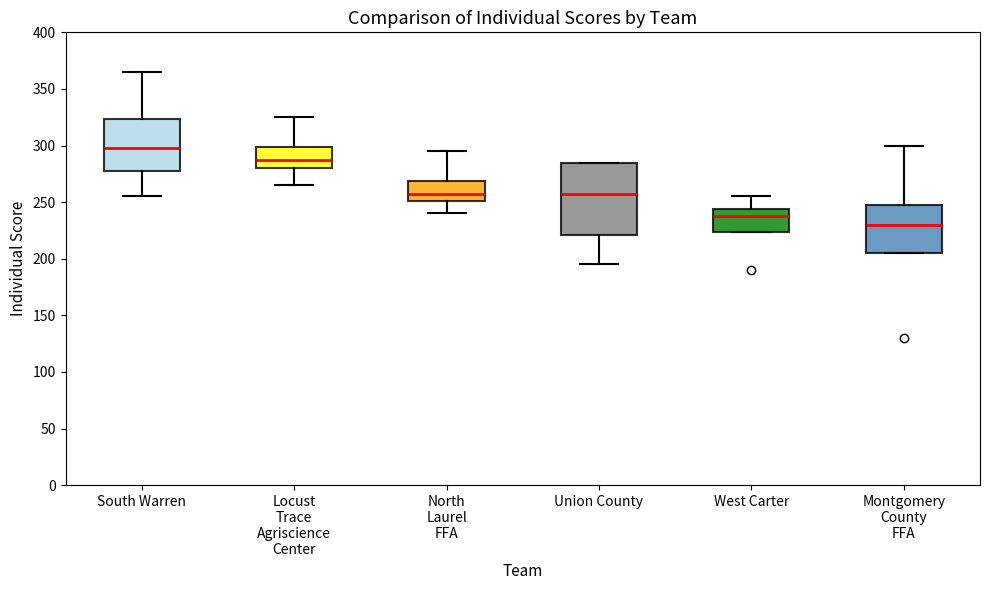

Reading left to right, transcribe this box plot: for each box, give where its median line is, the range the box spans, and where its two whiskers end, as read against the y-axis. The values are not printed on the chart, so give them approximately, as read against the axis.

South Warren: median 300, box 280 to 325, whiskers 255 to 365
Locust Trace Agriscience Center: median 290, box 280 to 300, whiskers 265 to 325
North Laurel FFA: median 260, box 250 to 270, whiskers 240 to 295
Union County: median 260, box 220 to 285, whiskers 195 to 285
West Carter: median 240, box 225 to 245, whiskers 225 to 255
Montgomery County FFA: median 230, box 205 to 250, whiskers 205 to 300